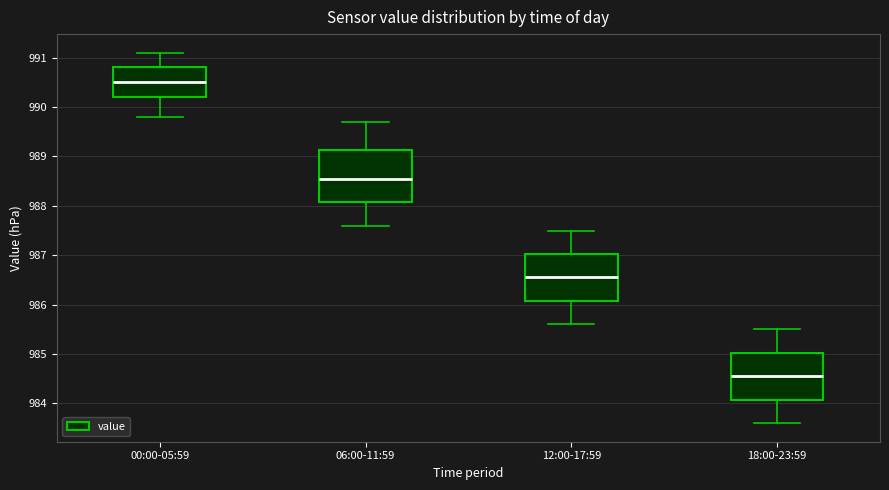

Reading left to right, read every box against the y-axis: the position of its median line, the range the box covers, and the ends of its whiskers. The values are not printed on the chart, so give them approximately, as read against the axis.

00:00-05:59: median 990.5, box 990.2 to 990.8, whiskers 989.8 to 991.1
06:00-11:59: median 988.6, box 988.1 to 989.1, whiskers 987.6 to 989.7
12:00-17:59: median 986.6, box 986.1 to 987.0, whiskers 985.6 to 987.5
18:00-23:59: median 984.6, box 984.1 to 985.0, whiskers 983.6 to 985.5